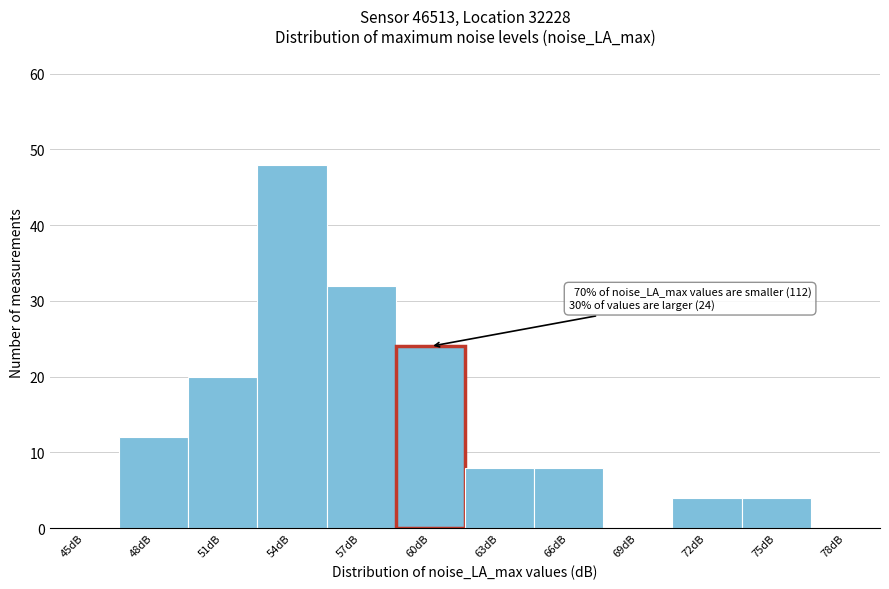

Reading left to right, transcribe all the data shown in this chart.

45dB=0	48dB=12	51dB=20	54dB=48	57dB=32	60dB=24	63dB=8	66dB=8	69dB=0	72dB=4	75dB=4	78dB=0